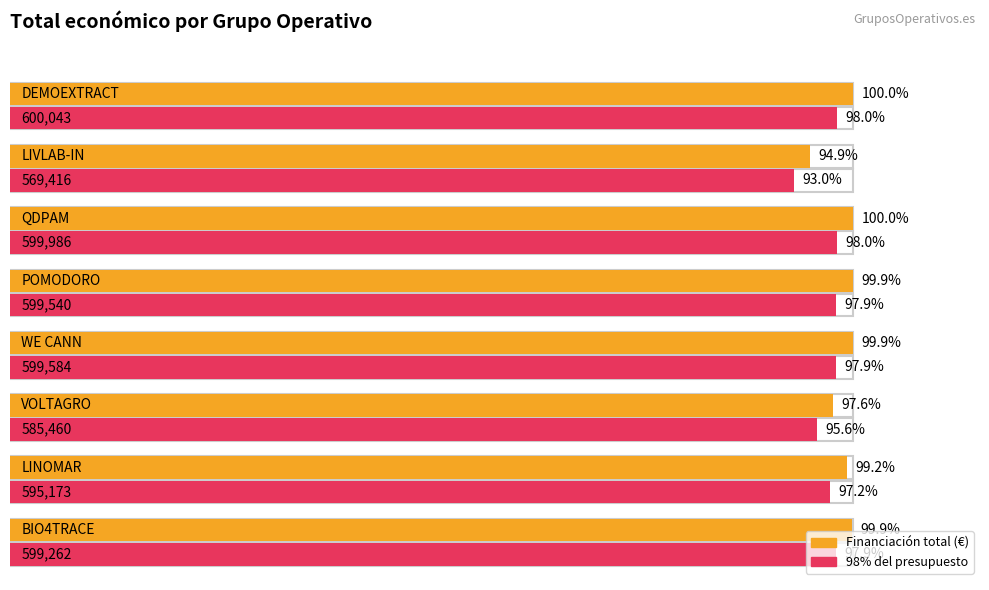

What is the sum of all values?

4748464